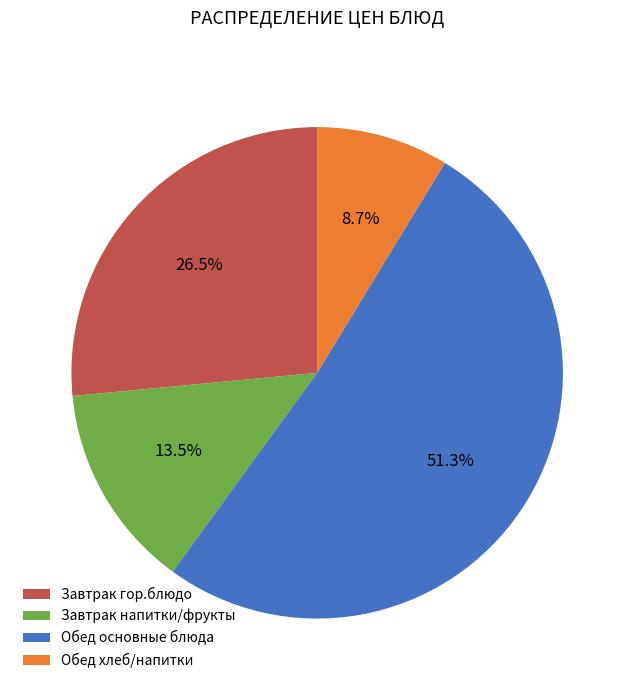

Combined, what portion of the pie is Обед хлеб/напитки and Обед основные блюда?

60.0%